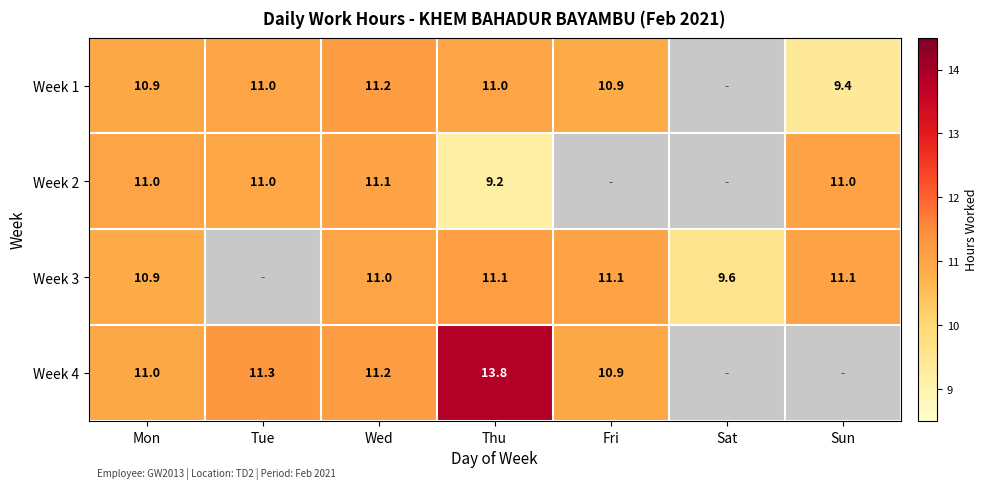

What is the spread (max minus min) of values at Thu?

4.6